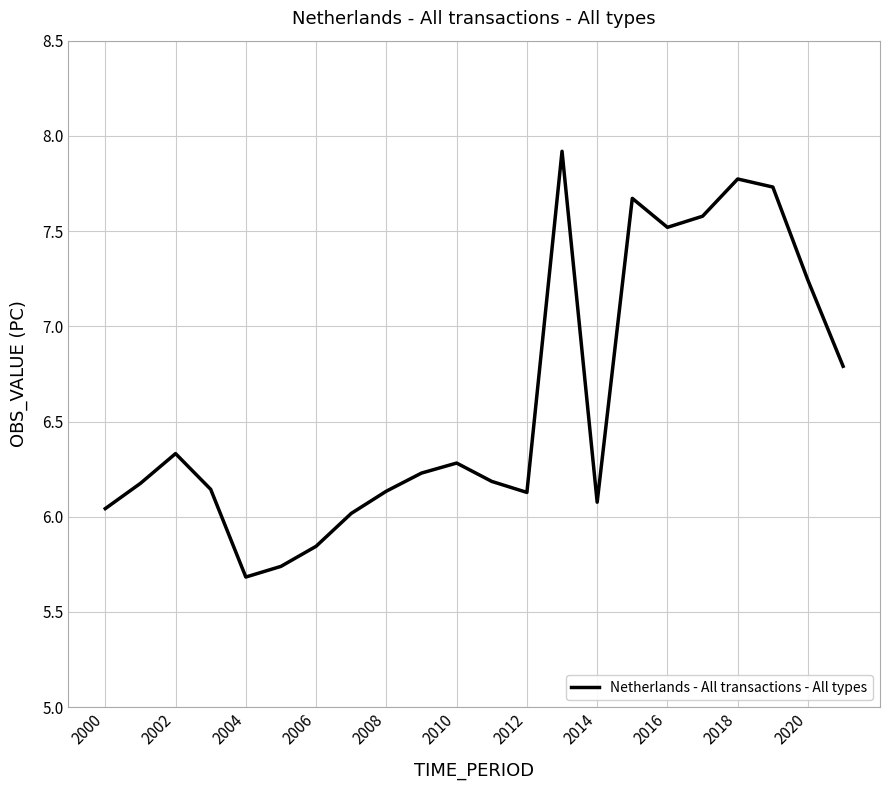

What is the maximum value shown in the chart?

7.9